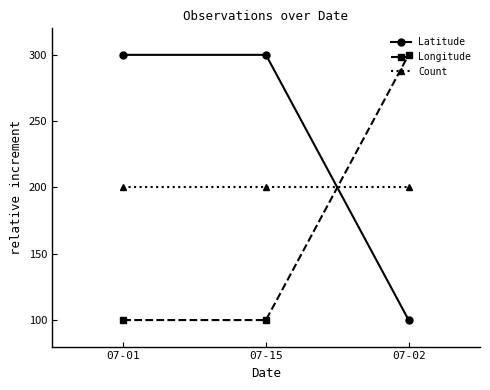

What is the average value of the Longitude series?

167